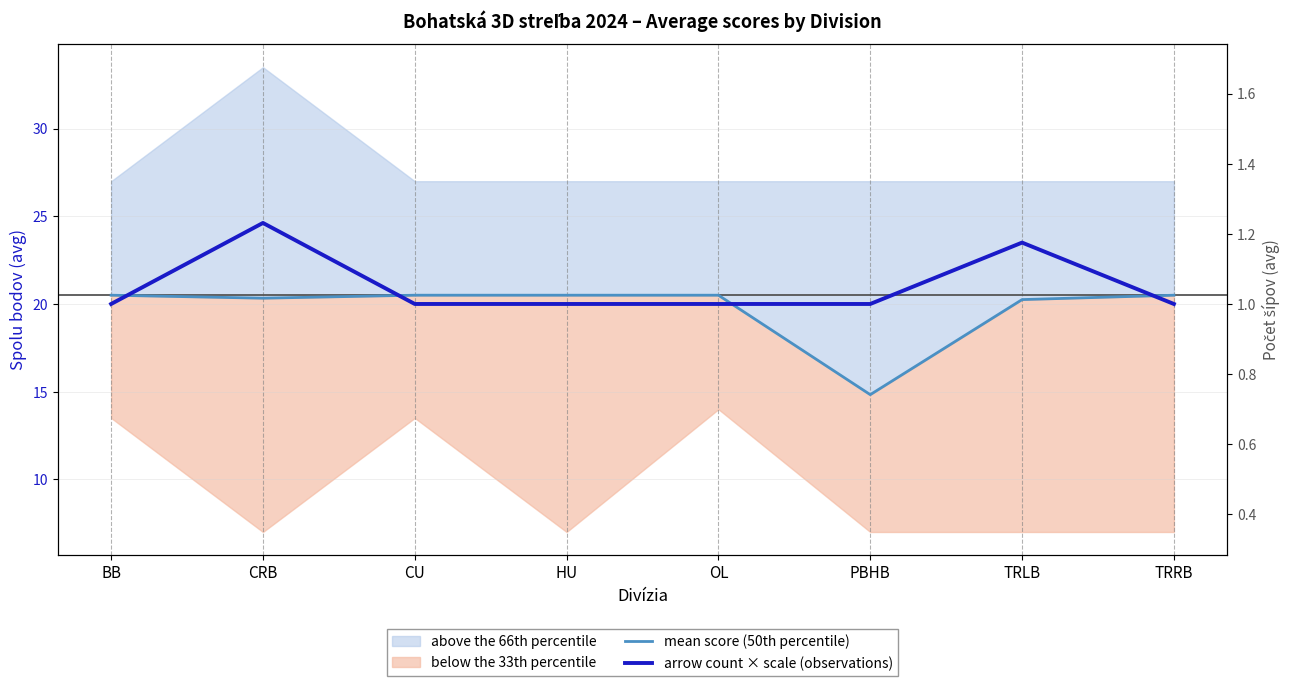

Between which two adjacent categories do mean score (50th percentile) and arrow count × scale (observations) first intersect?

BB and CRB